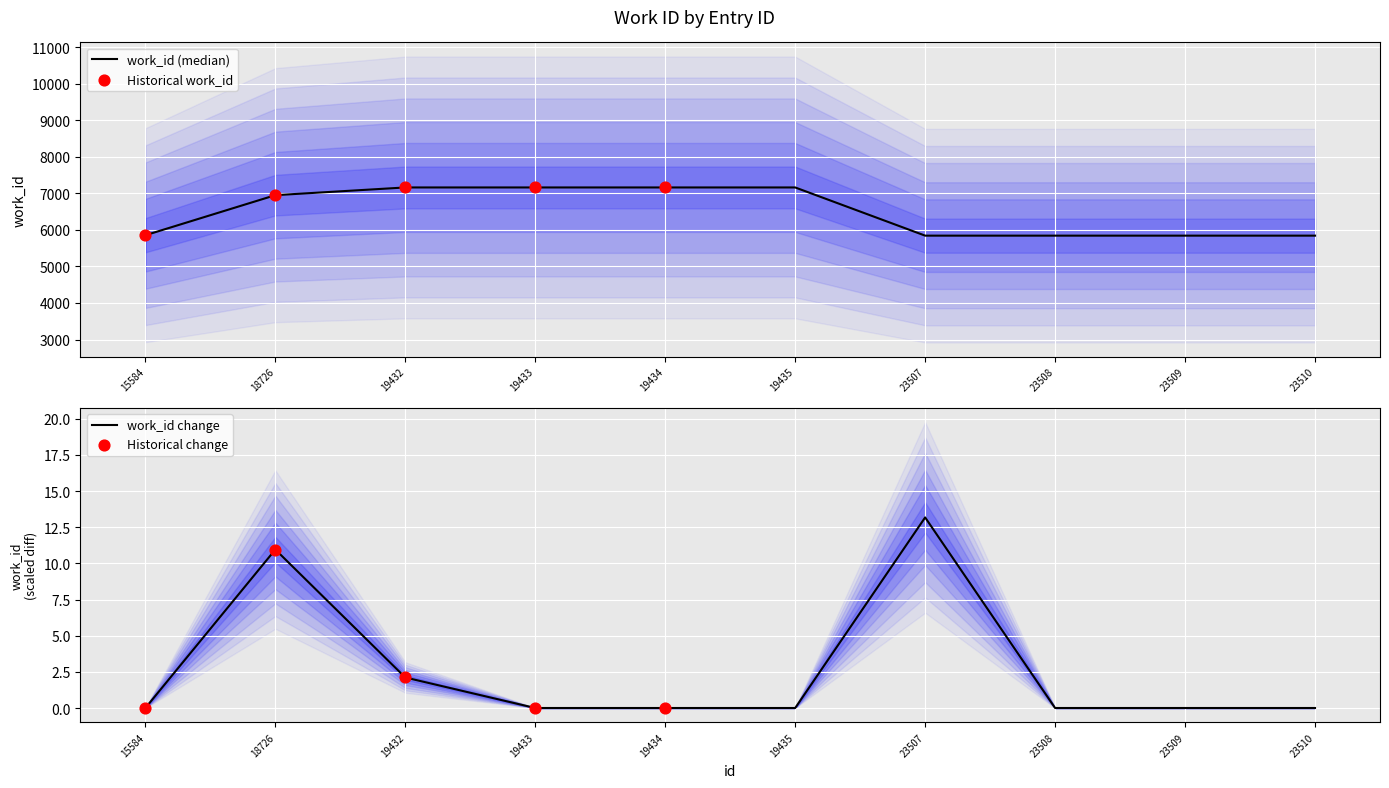

Which has a higher value, 19432 or 15584?

19432